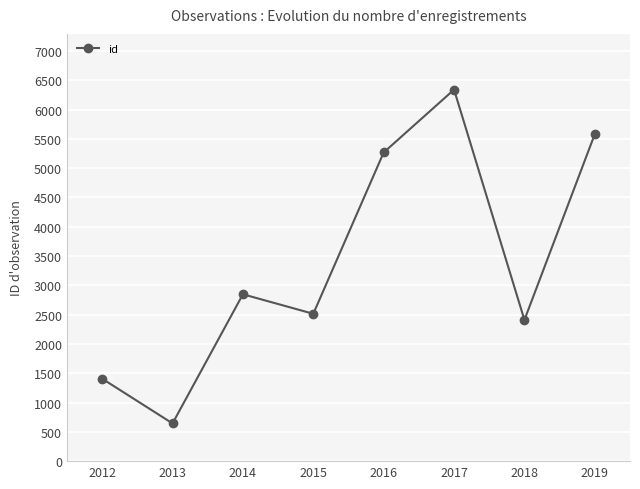

How many values are below 2848?

4